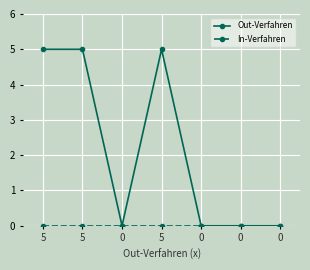

Count the number of data series in this chart.

2